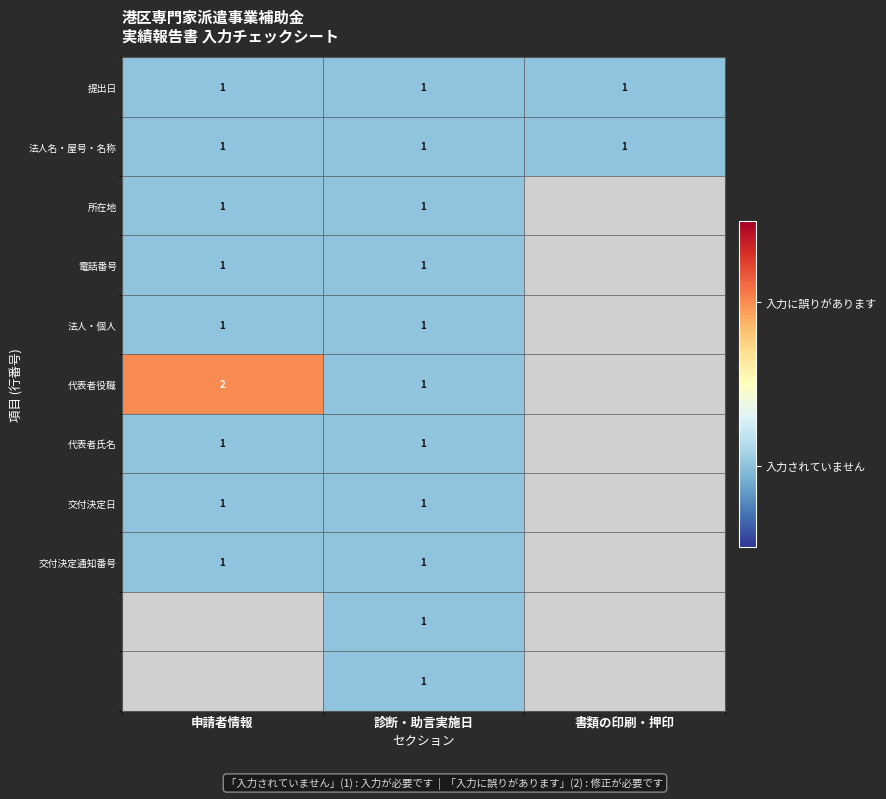

The value of 電話番号 at 申請者情報 is 1. True or false?

True